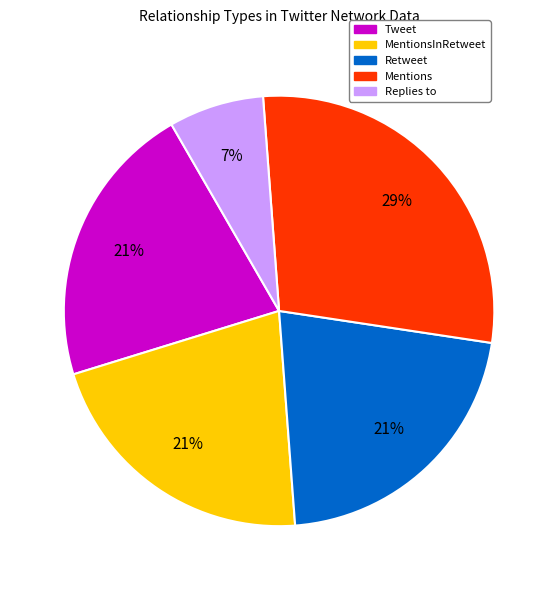

Is there a majority slice in this chart?

No